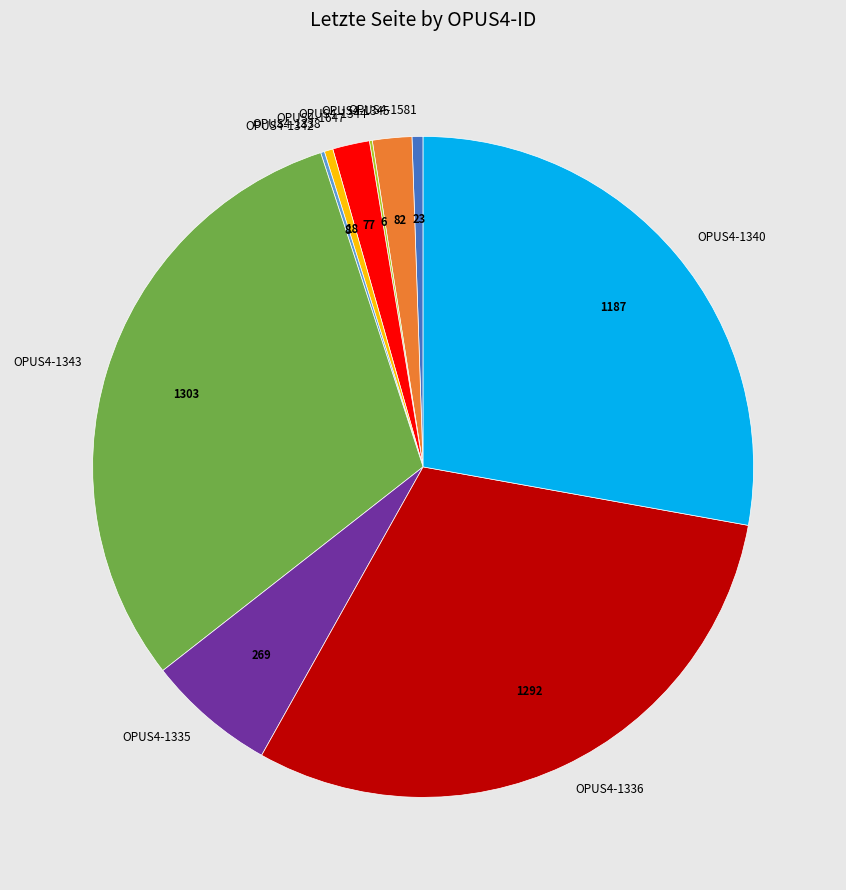

Is it true that OPUS4-1336 is 42% of the pie?

False